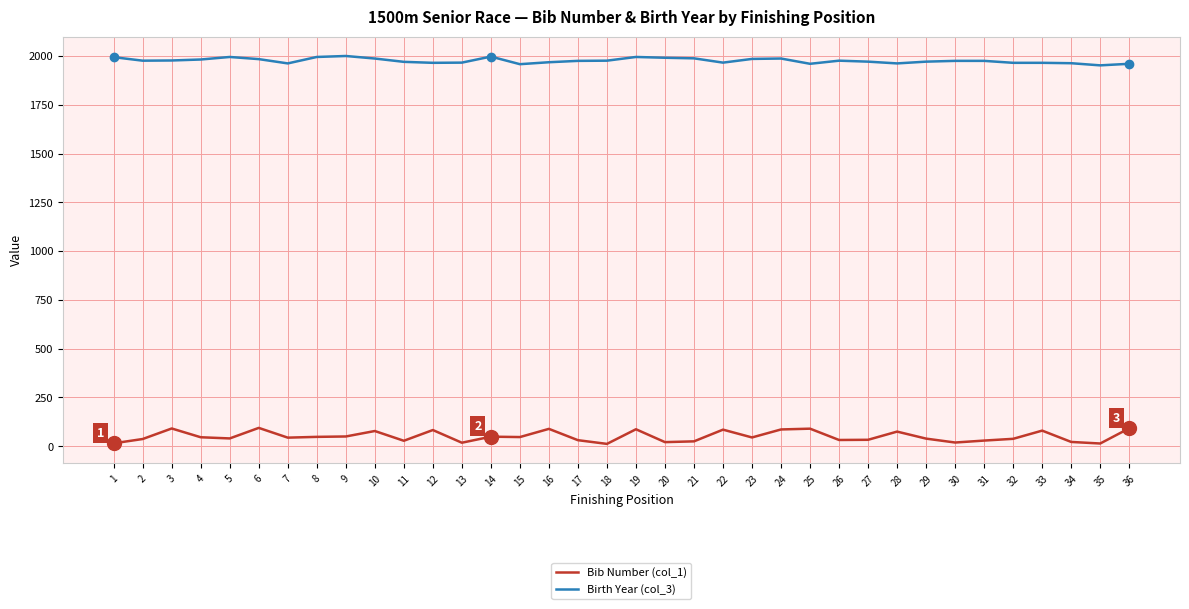

Count the number of data series in this chart.

2